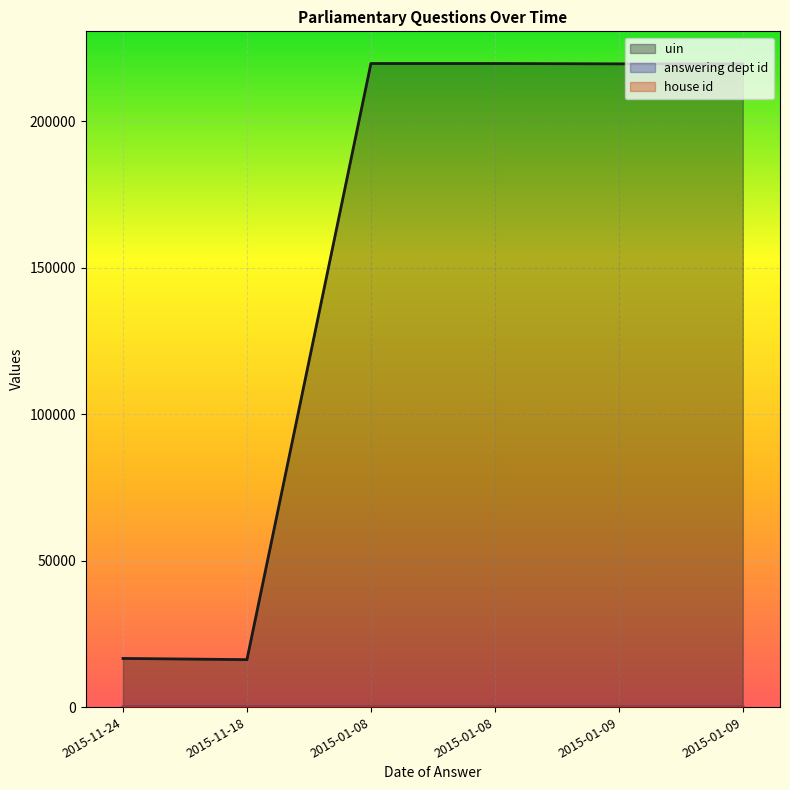

Which series has the largest total across all categories?

uin